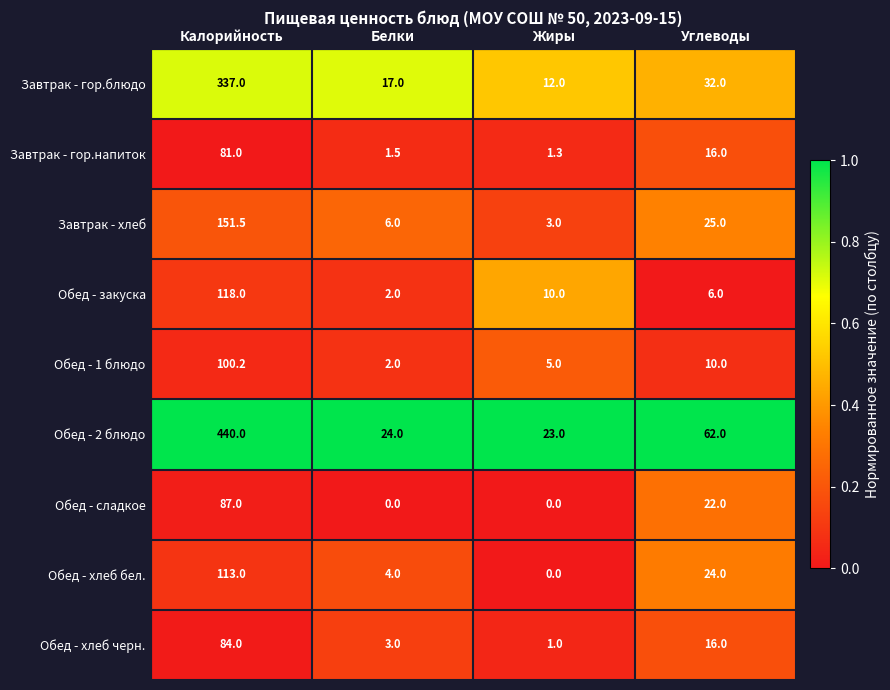

Rank the categories by Обед - 2 блюдо value from highest to lowest.

Калорийность, Углеводы, Белки, Жиры